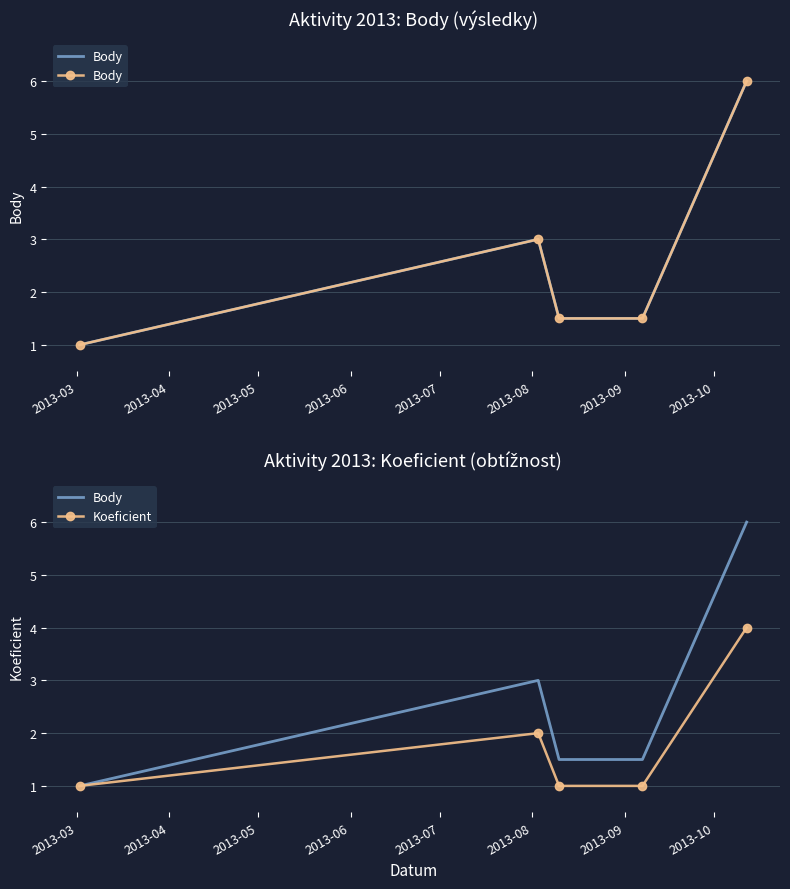

List the series in order of their overall mean, lowest first.

Koeficient, Body